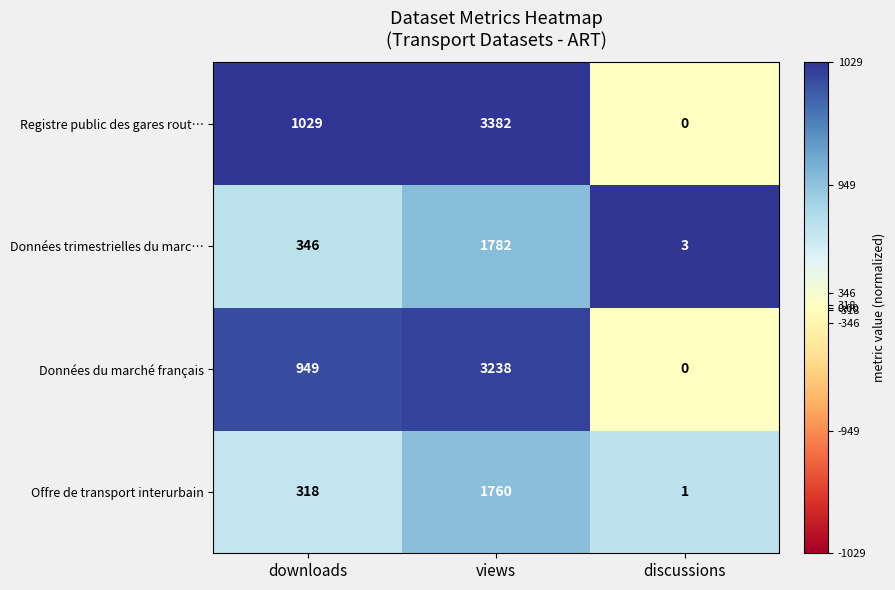

Read the Offre de transport interurbain value at downloads.

318